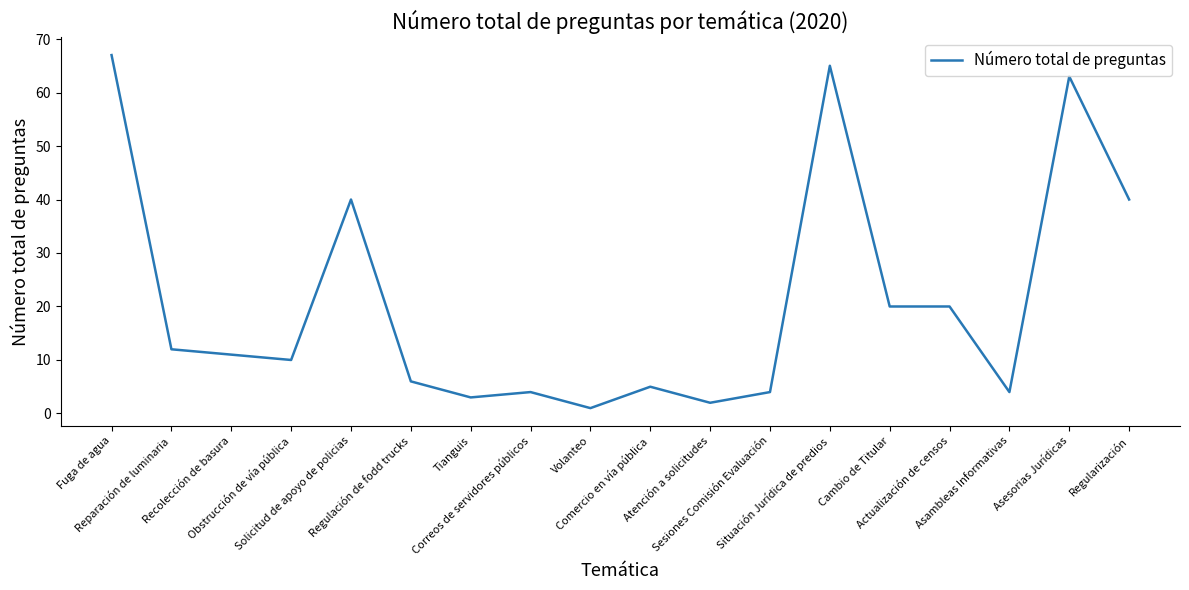

The value at Recolección de basura is 11. True or false?

True